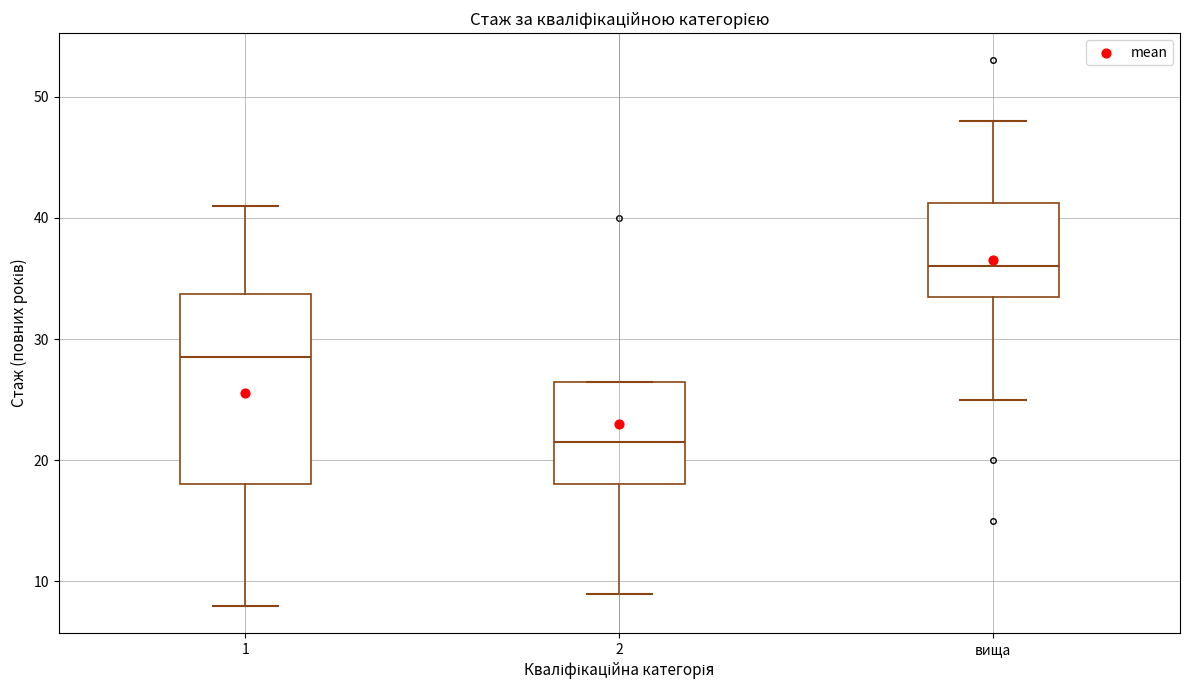

Which box is the tallest, from its lower edge to its upper edge?

1